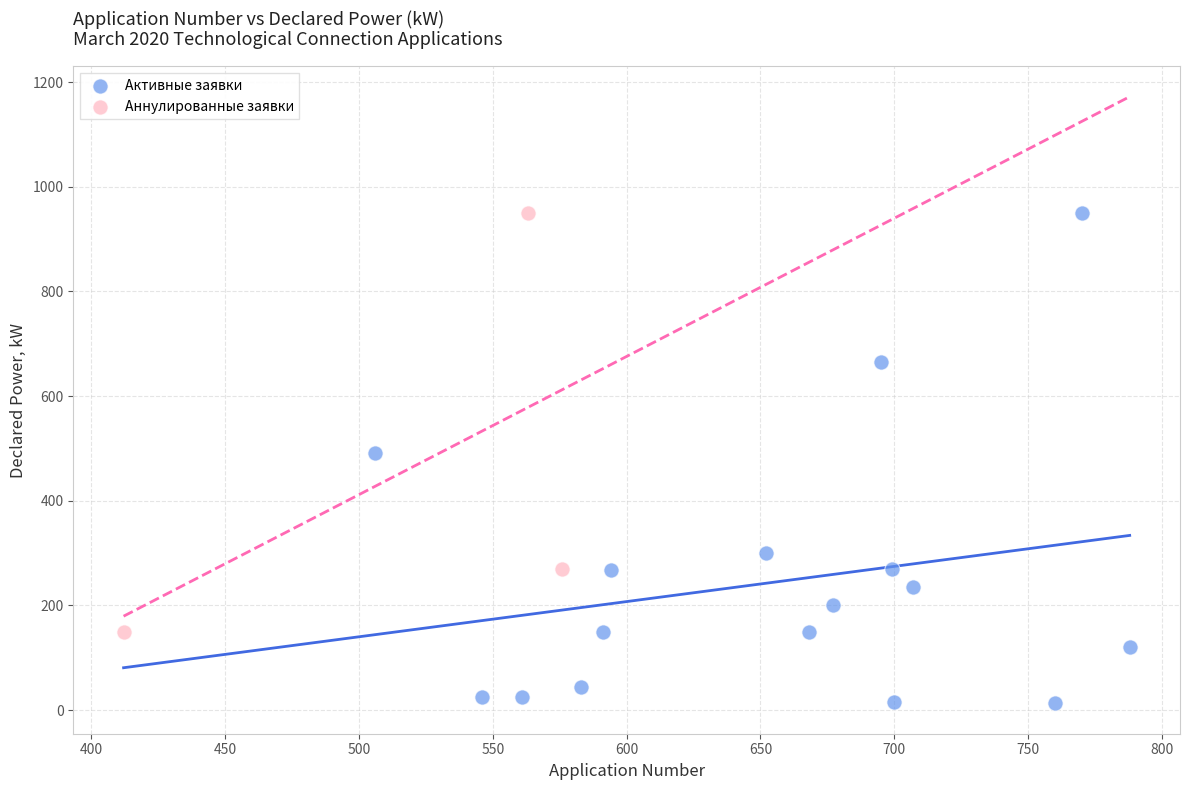

Which series has the widest spread of Y values?

Активные заявки